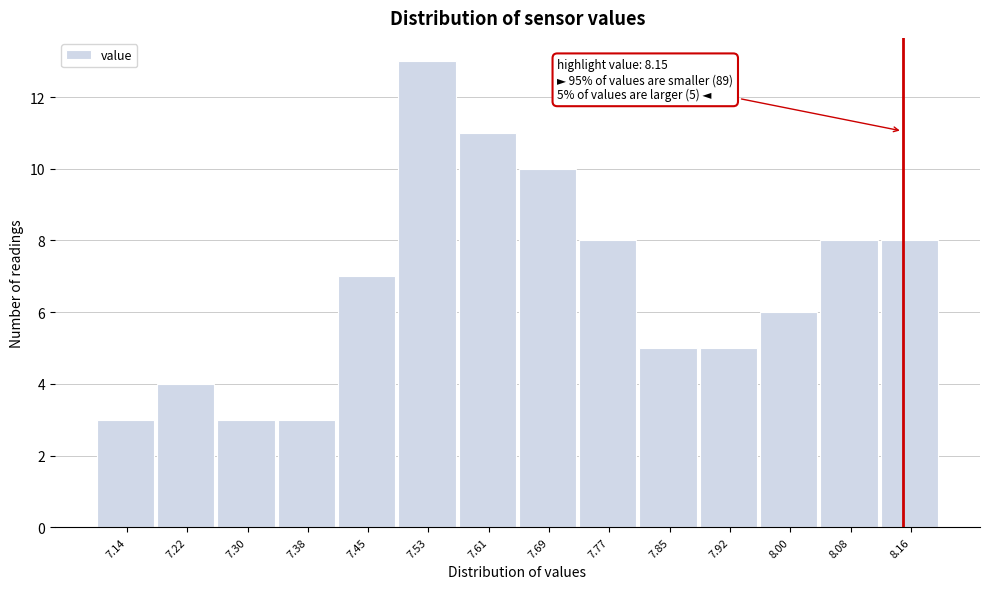

Over which range of the x-axis is the bar tallest?

7.49 to 7.57